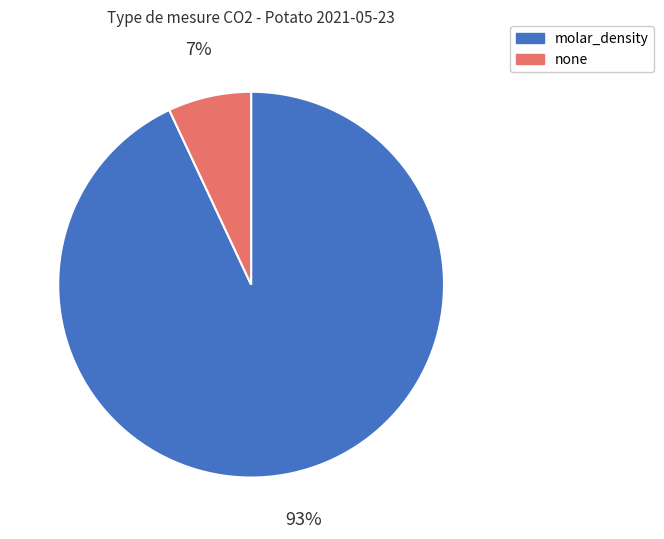

Between molar_density and none, which is larger?

molar_density